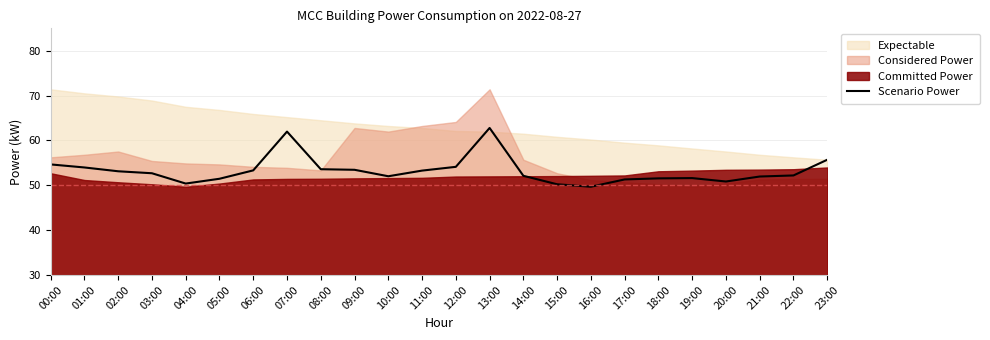

True or false: the data shows 76.3 at 21:00.

False